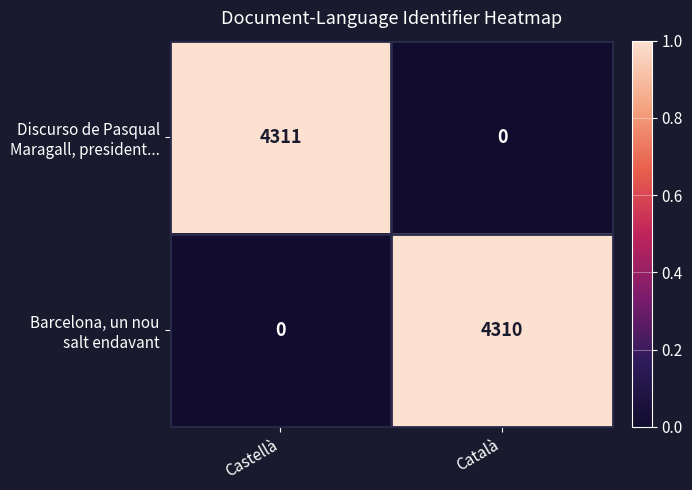

What is the spread (max minus min) of values at Català?

4310